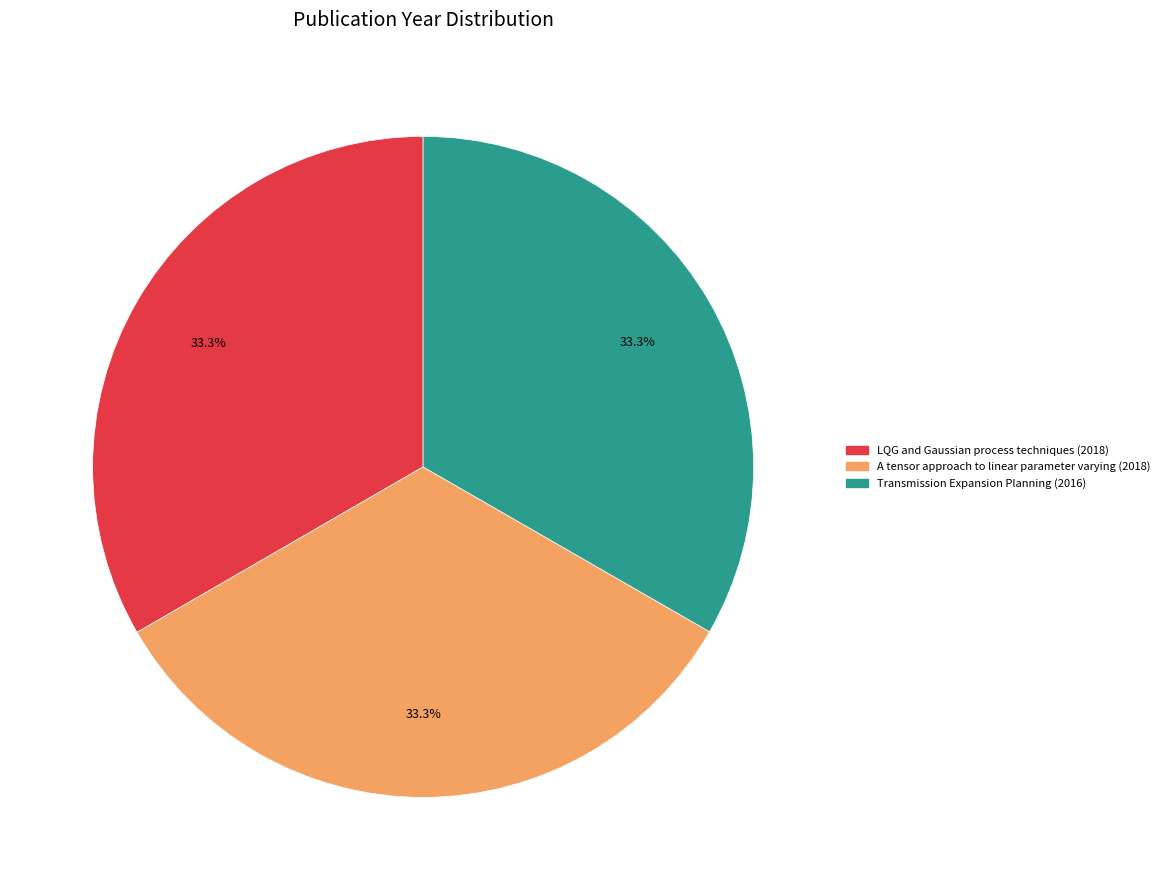

The A tensor approach to linear parameter varying (2018) slice represents 27% of the pie. True or false?

False